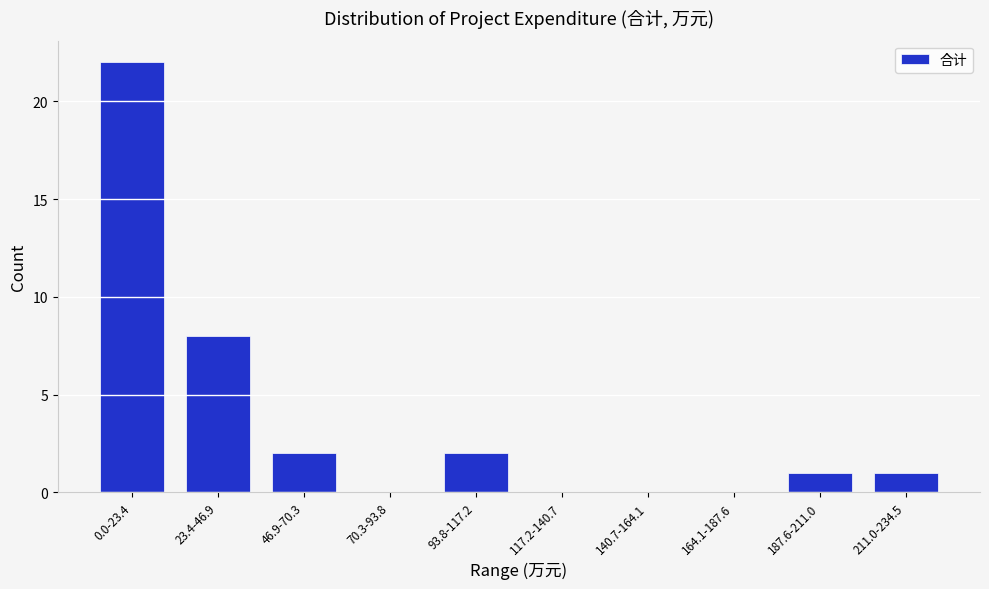

Reading left to right, transcribe all the data shown in this chart.

0.0-23.4=22	23.4-46.9=8	46.9-70.3=2	70.3-93.8=0	93.8-117.2=2	117.2-140.7=0	140.7-164.1=0	164.1-187.6=0	187.6-211.0=1	211.0-234.5=1